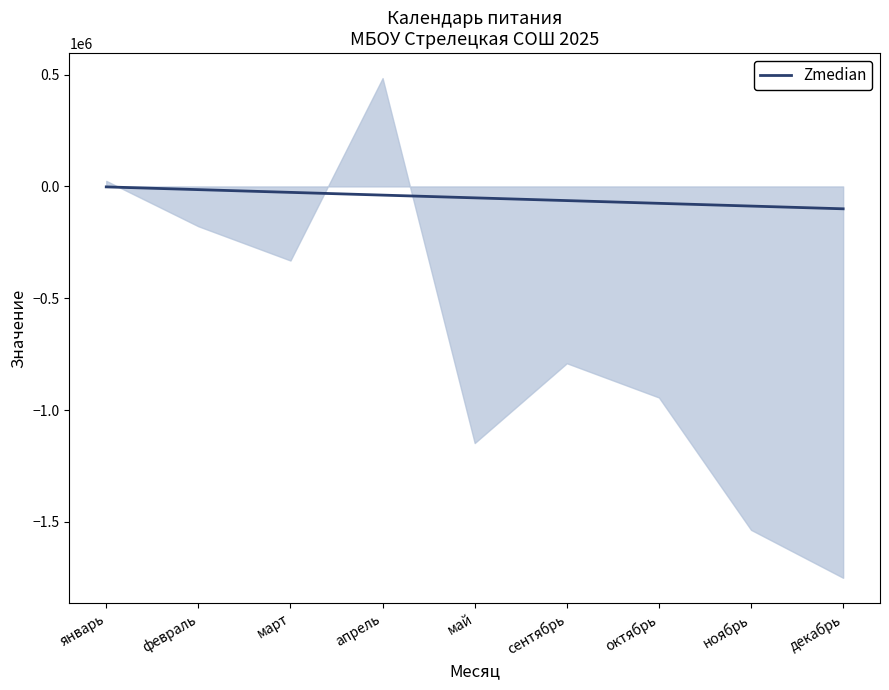

At which label does the data first exceed -51000?

январь